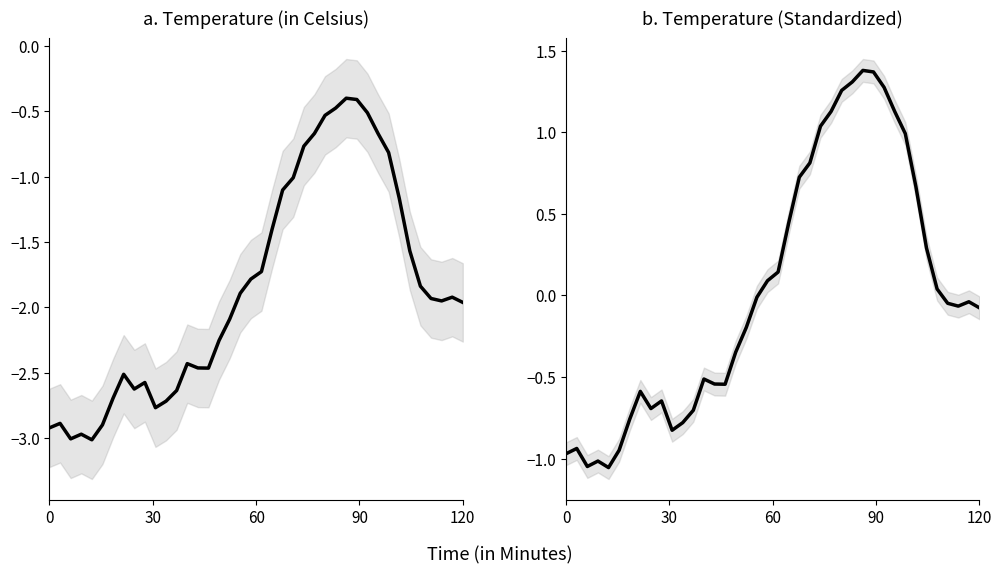

The temperature (standardized) series shows -0.4 at 120. True or false?

False